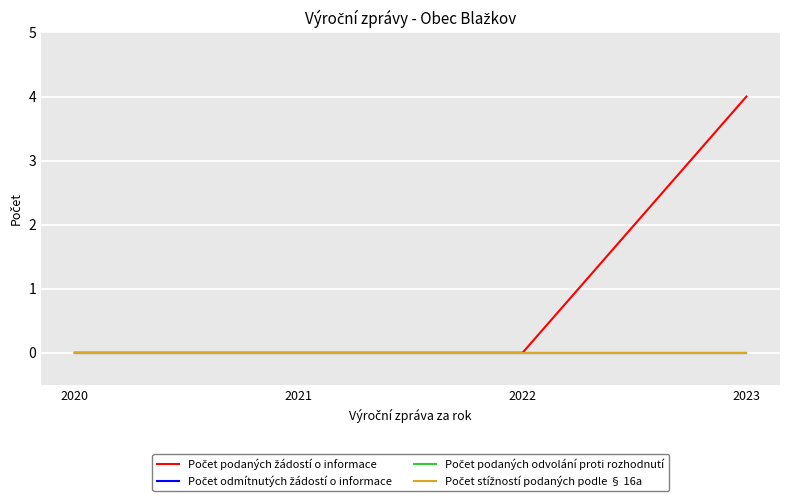

True or false: Počet podaných odvolání proti rozhodnutí and Počet stížností podaných podle § 16a cross at least once.

False